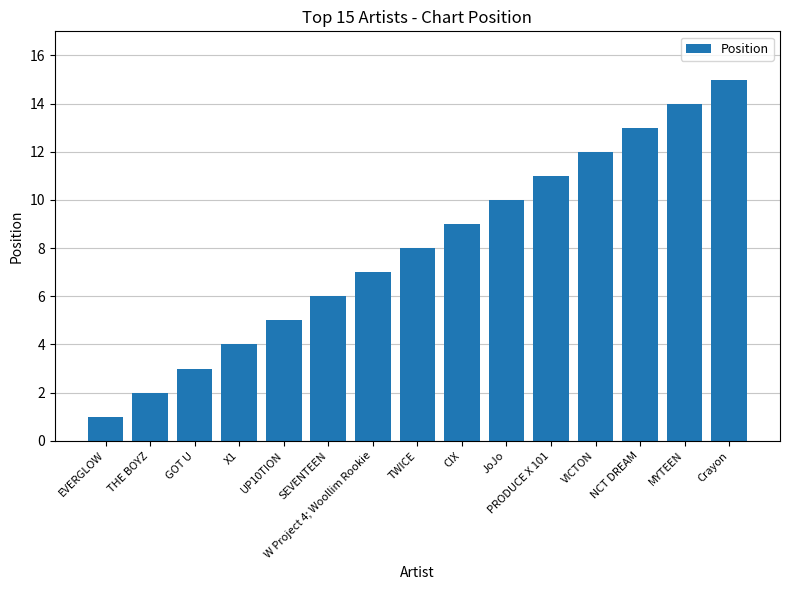

List the labels in order of value, smallest first.

EVERGLOW, THE BOYZ, GOT U, X1, UP10TION, SEVENTEEN, W Project 4; Woollim Rookie, TWICE, CIX, JoJo, PRODUCE X 101, VICTON, NCT DREAM, MYTEEN, Crayon